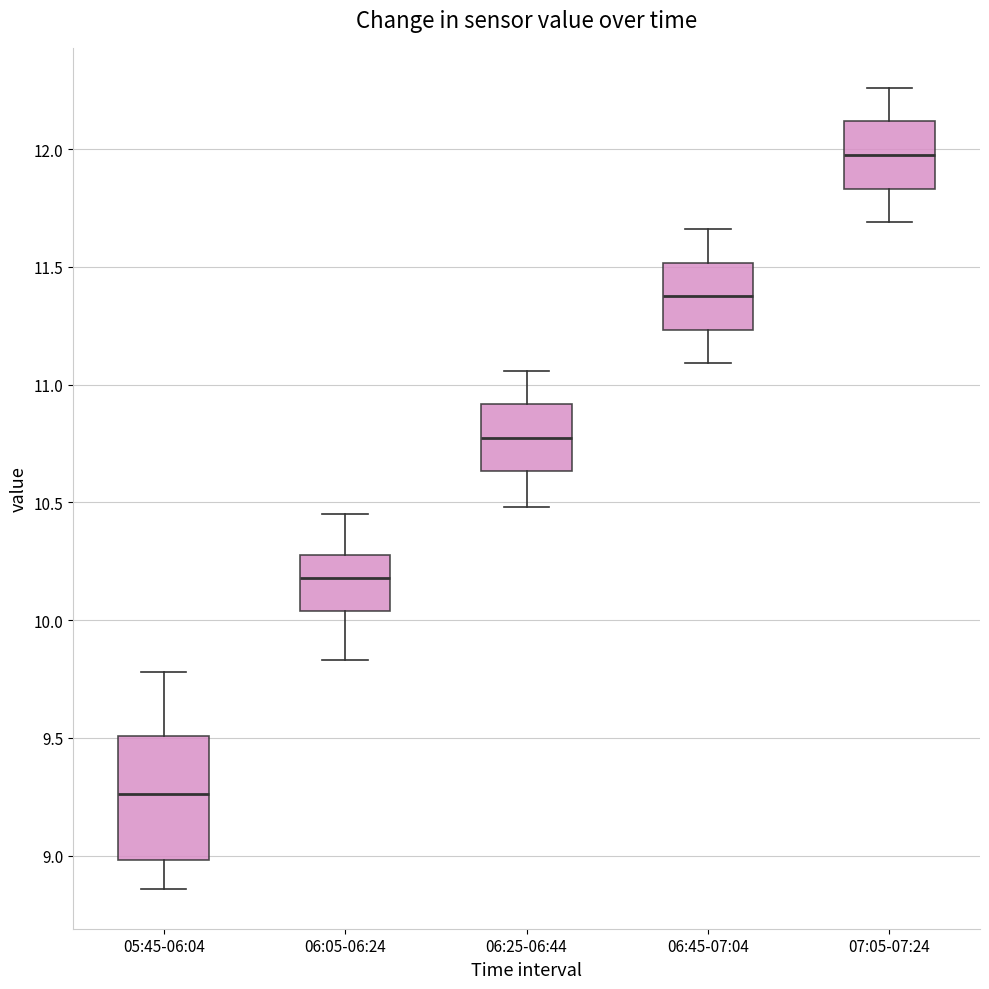

Which box's median line is the lowest?

05:45-06:04